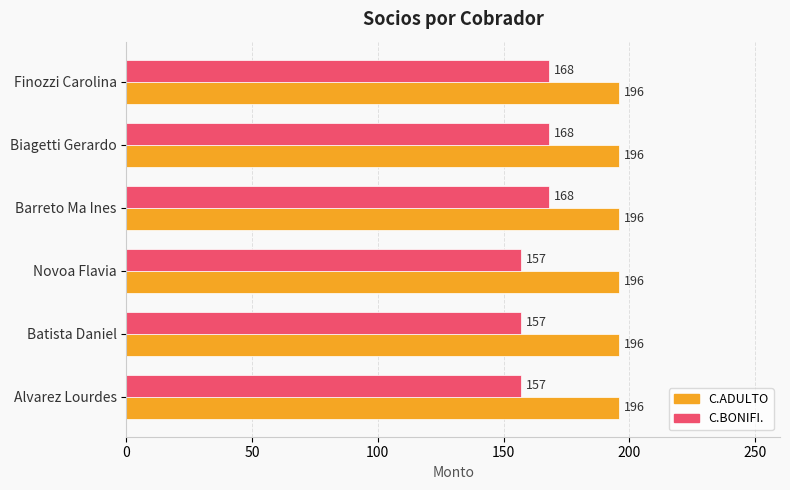

How many series are shown in this chart?

2